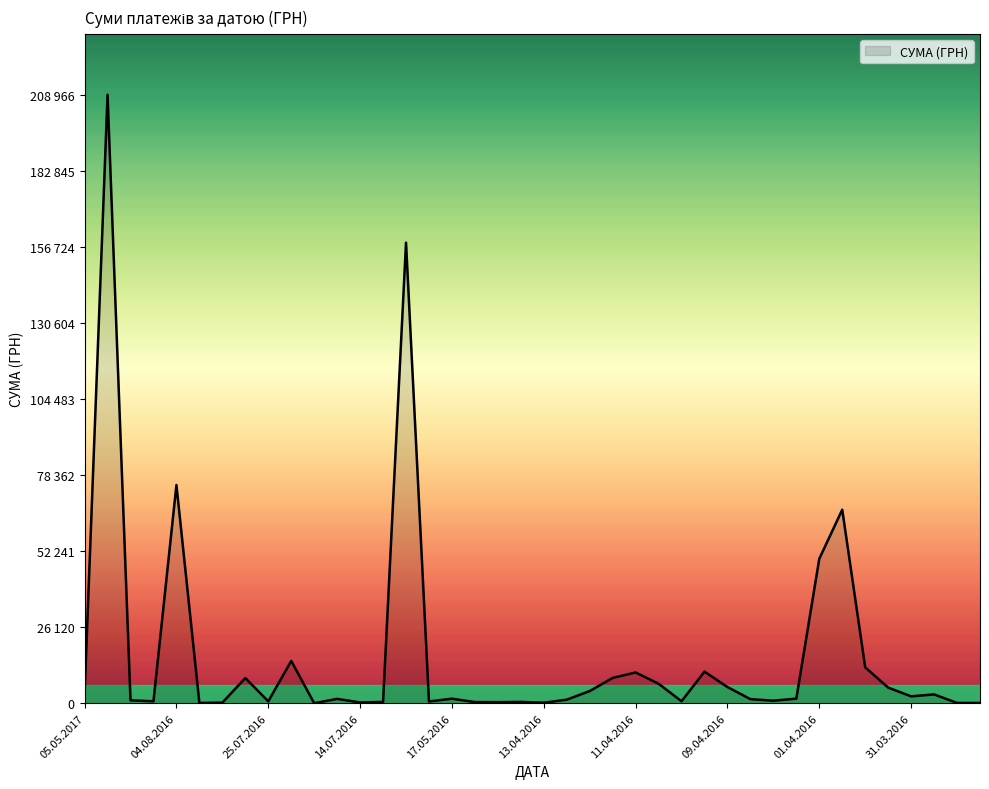

True or false: there are more than 1 points higher than both neighbors.

True